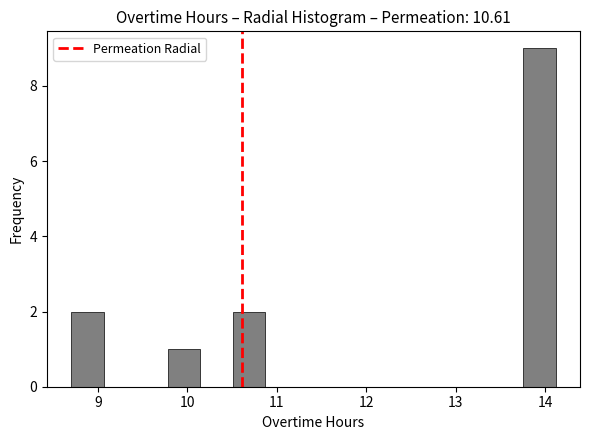

Around what value on the x-axis is the tallest bar? Give the approximate position of its centre, as read against the axis.

13.9